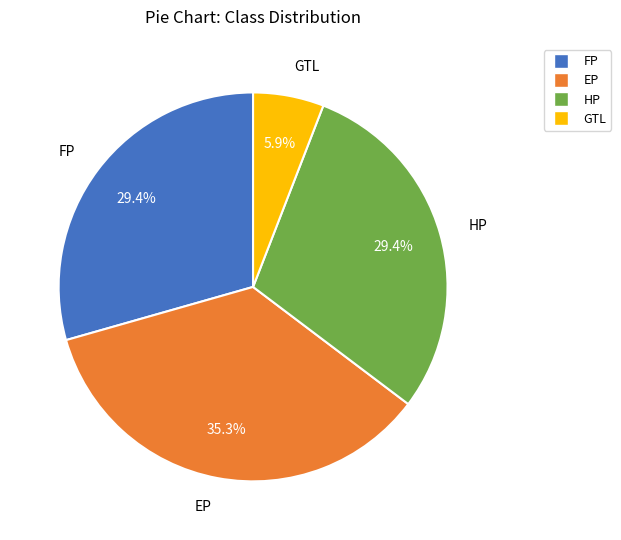

Is it true that FP is 29% of the pie?

True